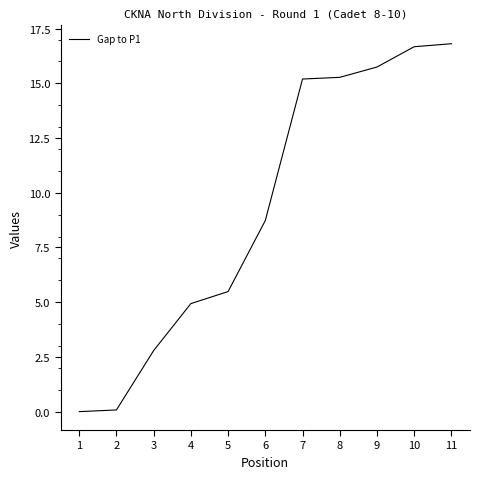

The value at 9 is 28.3. True or false?

False